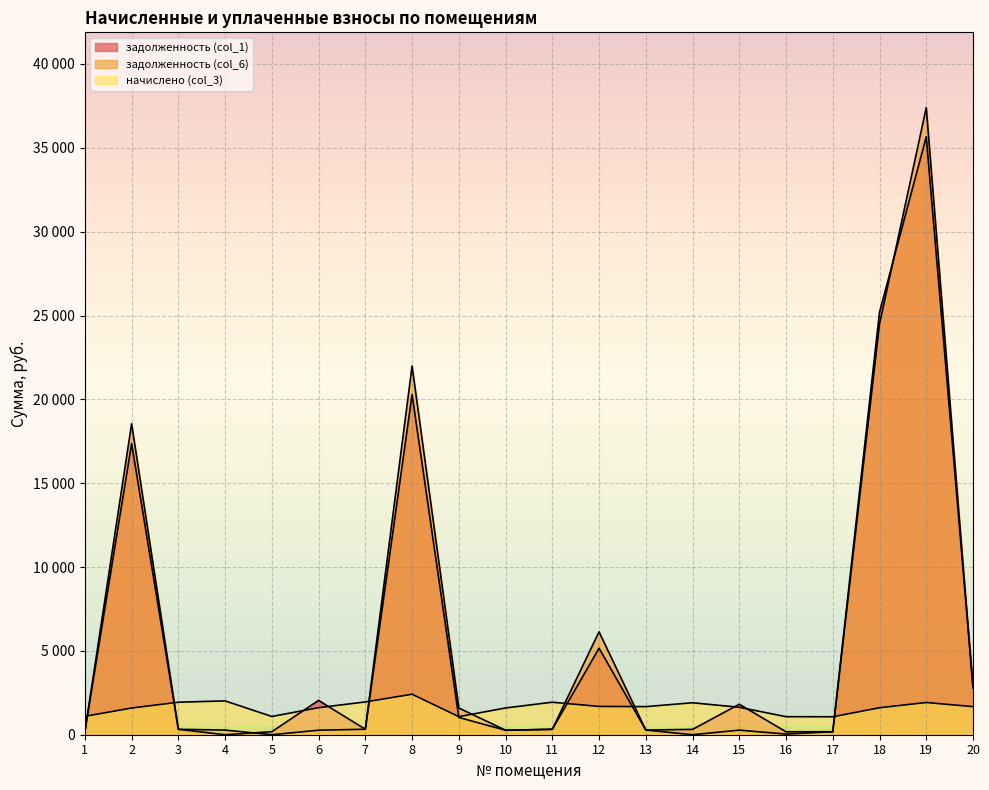

What is the value of the начислено (col_3) point at the 3rd from the left?

1939.0